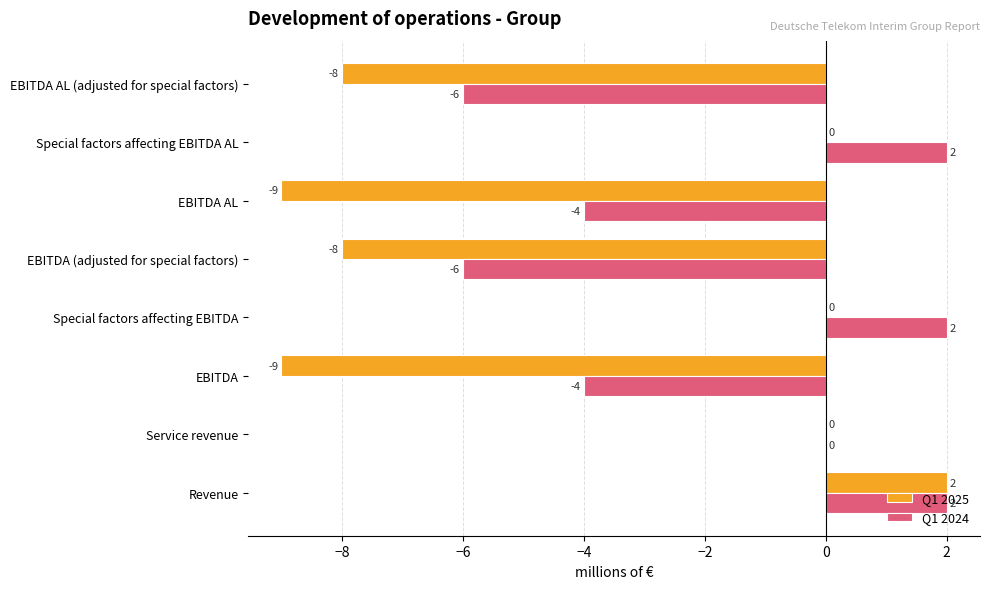

What is the sum of the Q1 2024 values at EBITDA and EBITDA (adjusted for special factors)?

-10